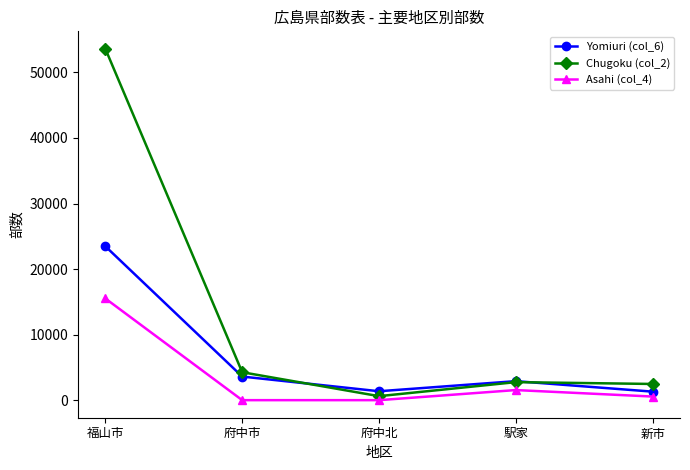

The value of Asahi (col_4) at 新市 is 550. True or false?

True